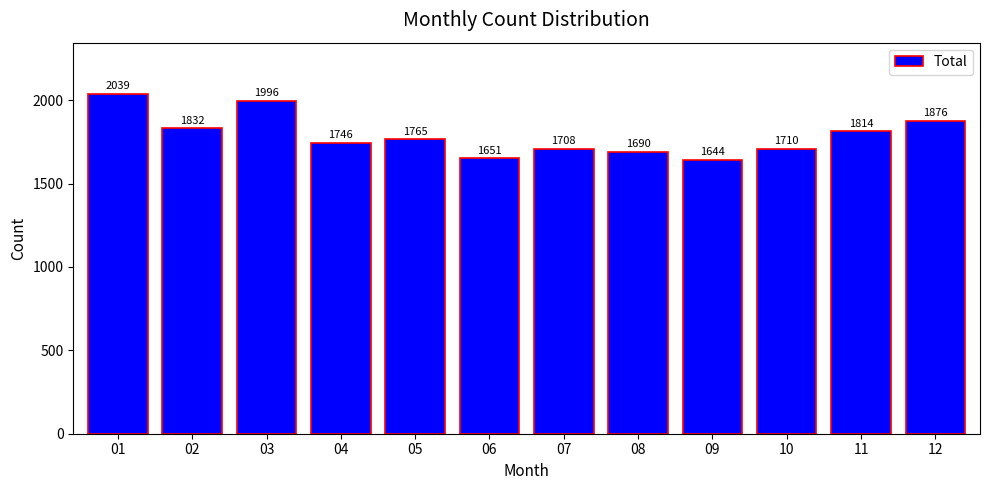

The chart shows a value of 1690 at 08. True or false?

True